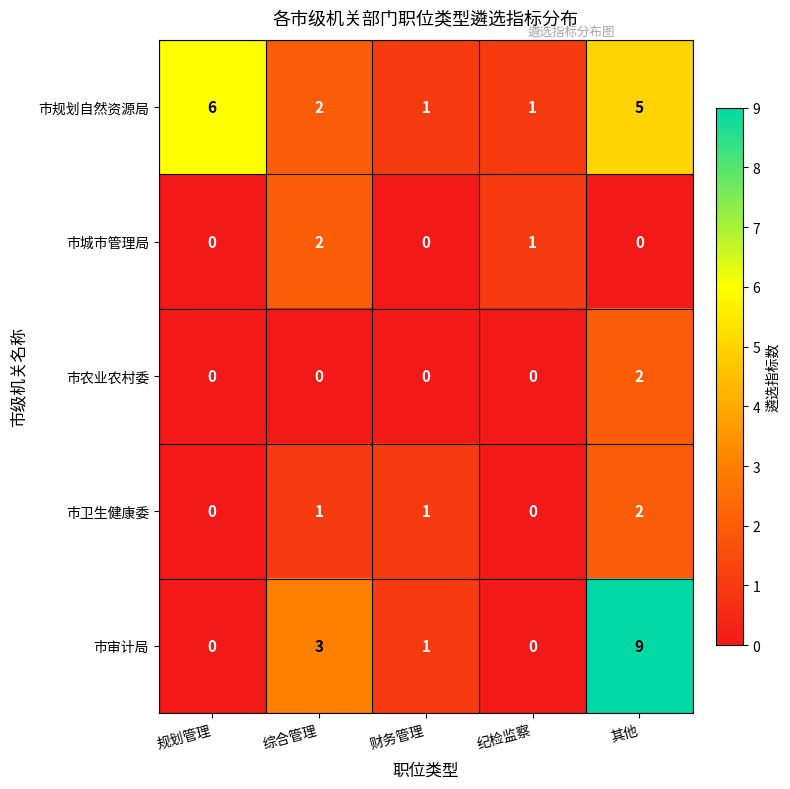

What is the total value across all series at 规划管理?

6